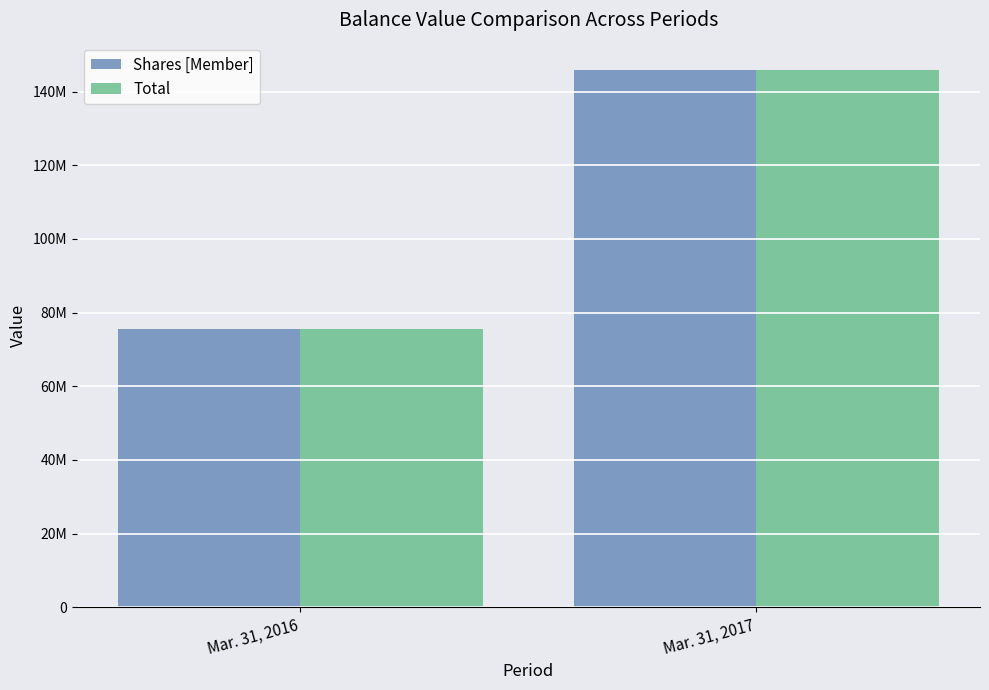

What are all the series names shown in the legend?

Shares [Member], Total